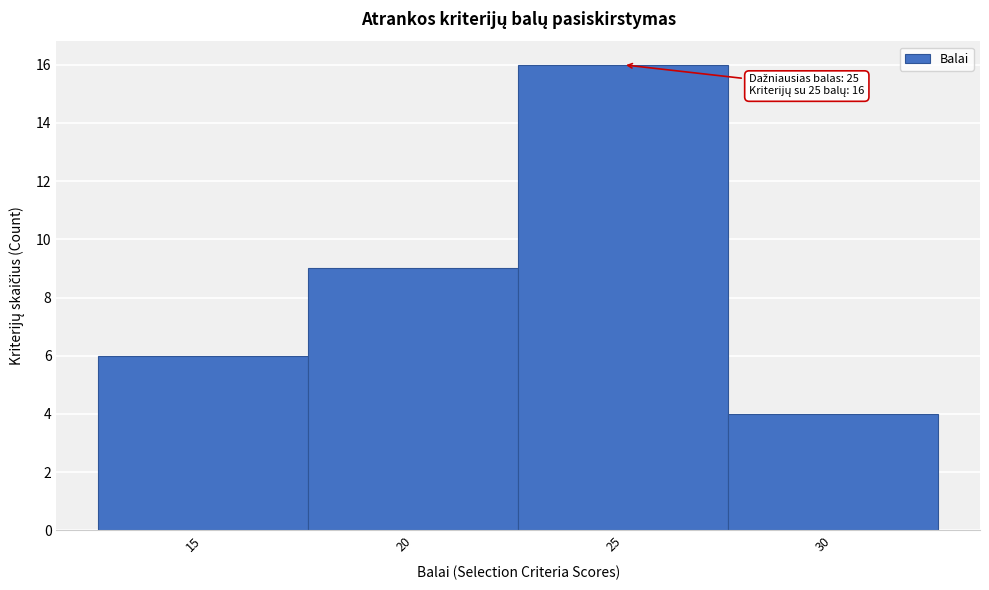

Which range on the x-axis has the tallest bar?

22.5 to 27.5